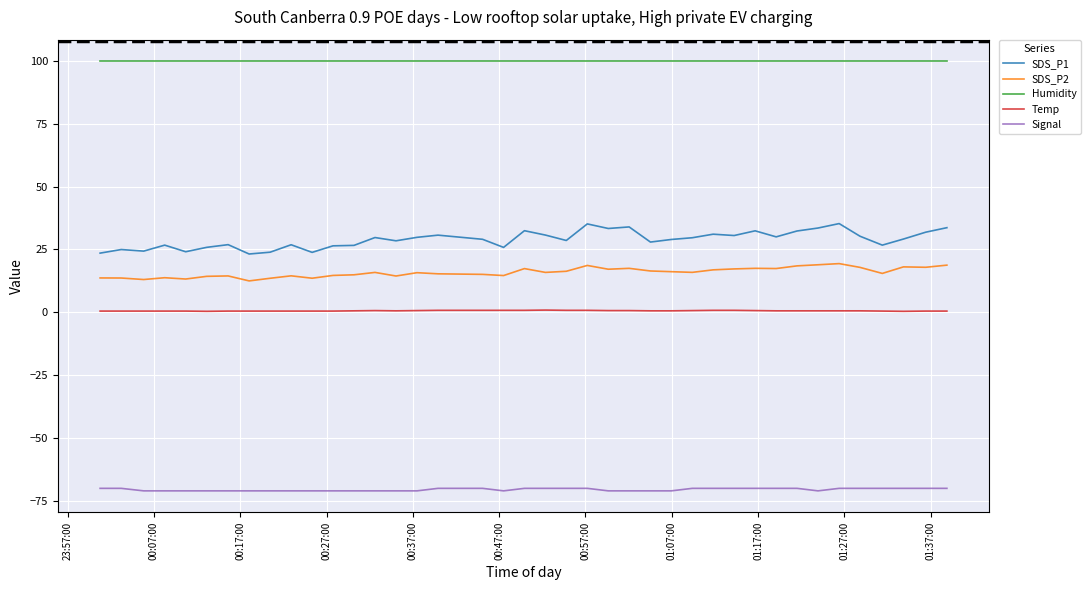

True or false: Signal and Humidity cross at least once.

False